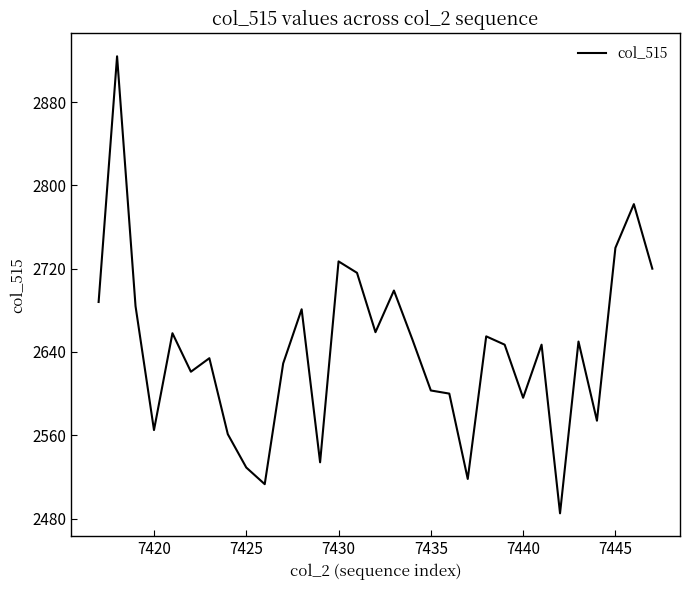

What is the difference between the maximum and minimum values?

439